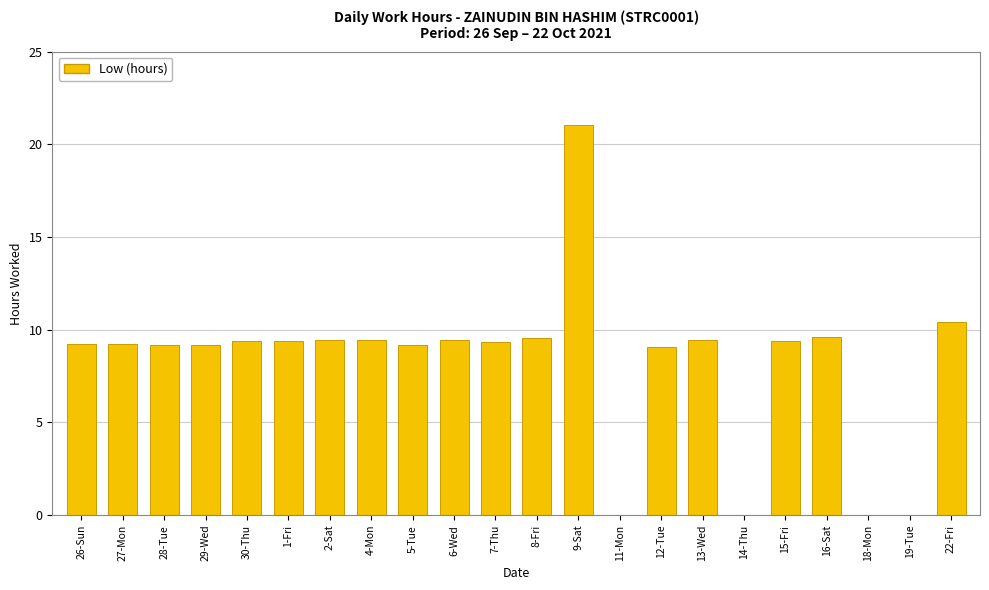

What is the sum of all values?

181.0